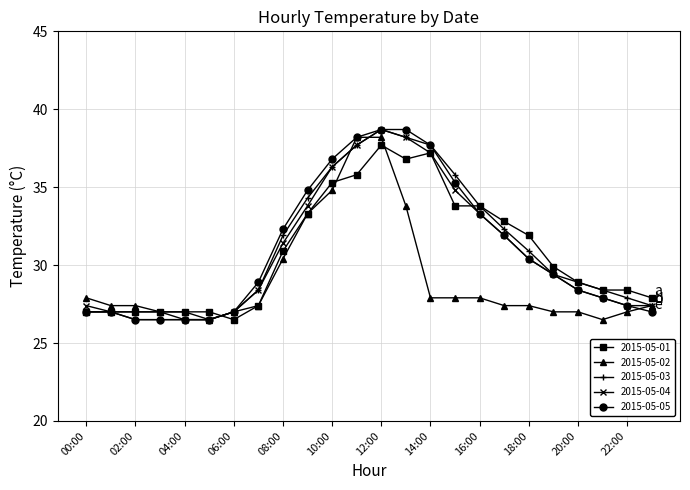

How many values in the 2015-05-03 series exceed 29?

12